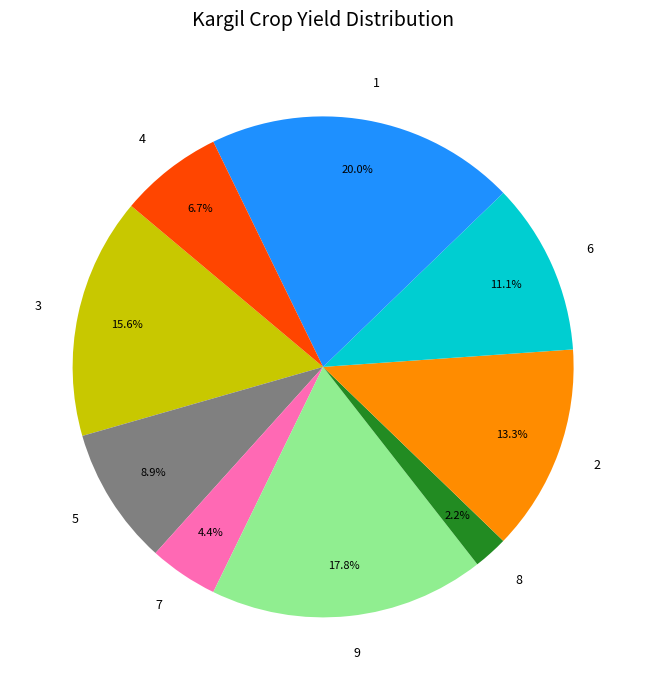

What is the smallest slice in the pie chart?

8